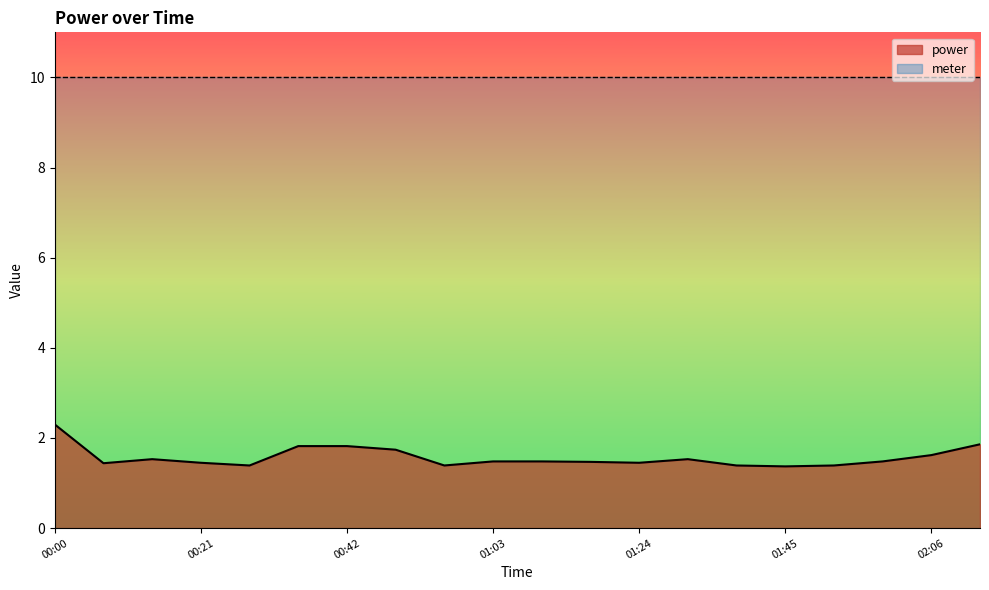

Is it true that the value at 01:31 is 1.5?

True